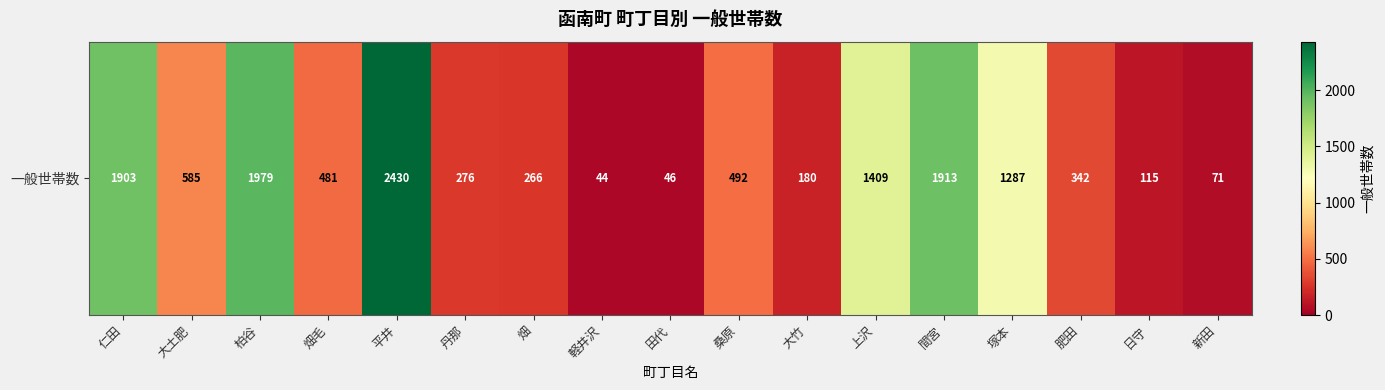

Reading right to left, transcribe all the data shown in this chart.

71	115	342	1287	1913	1409	180	492	46	44	266	276	2430	481	1979	585	1903